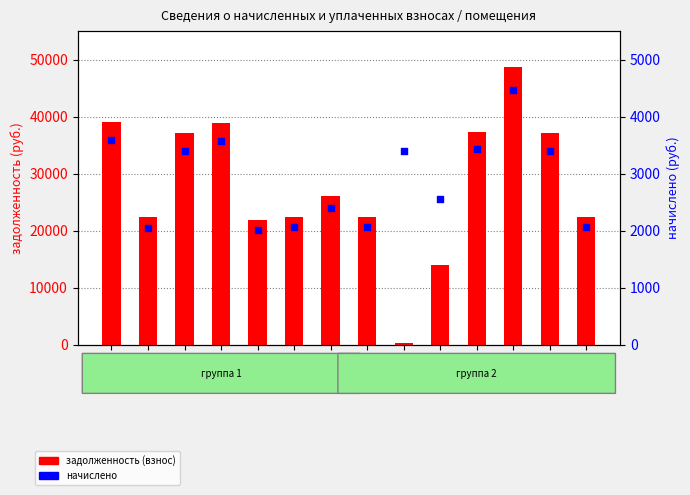

At how many categories does at least one series exceed 47630?

1